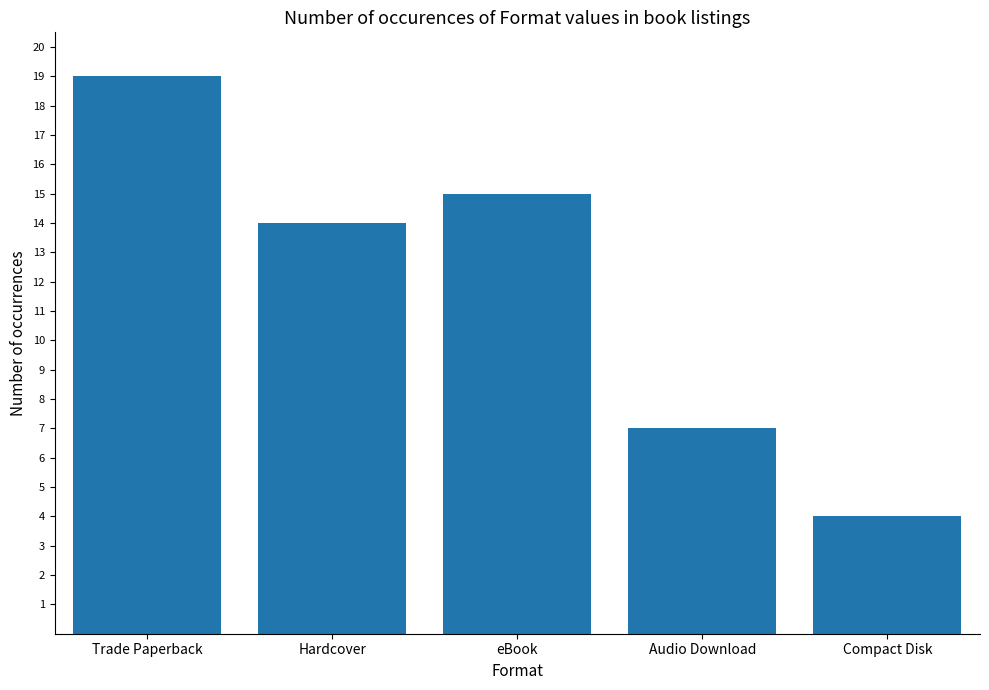

At which label does the data first exceed 14?

Trade Paperback